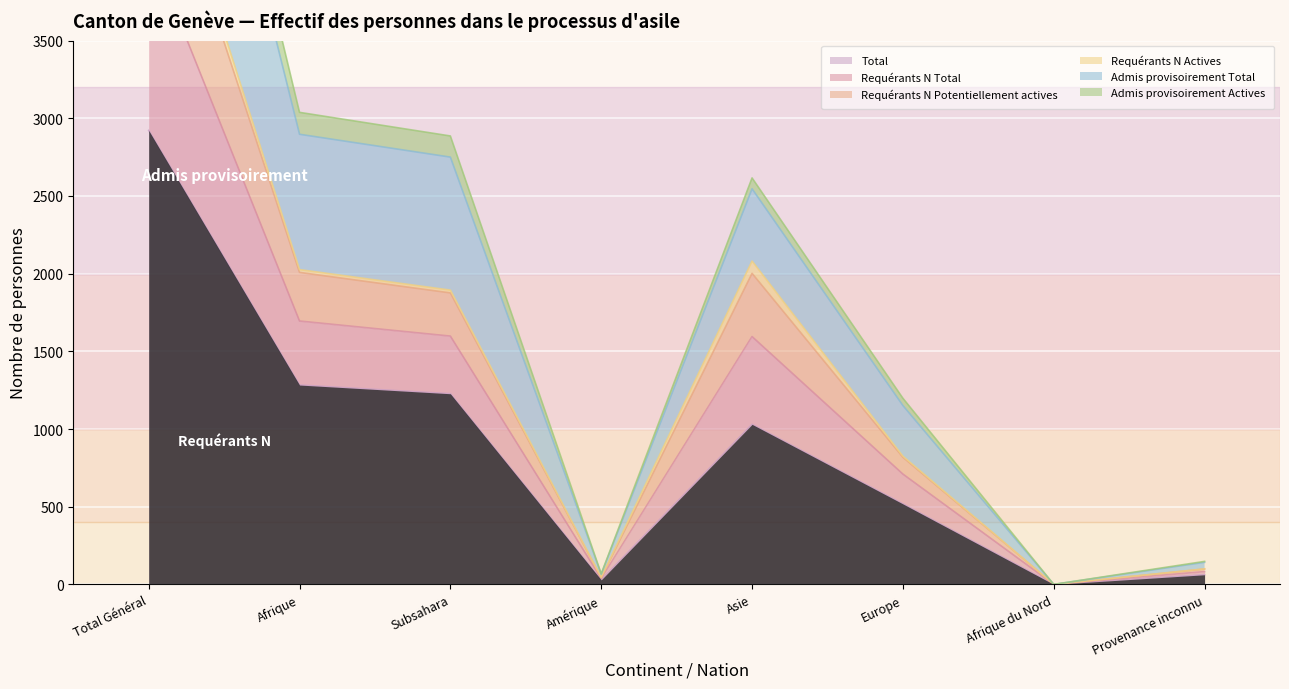

What is the maximum value shown in the chart?

7068